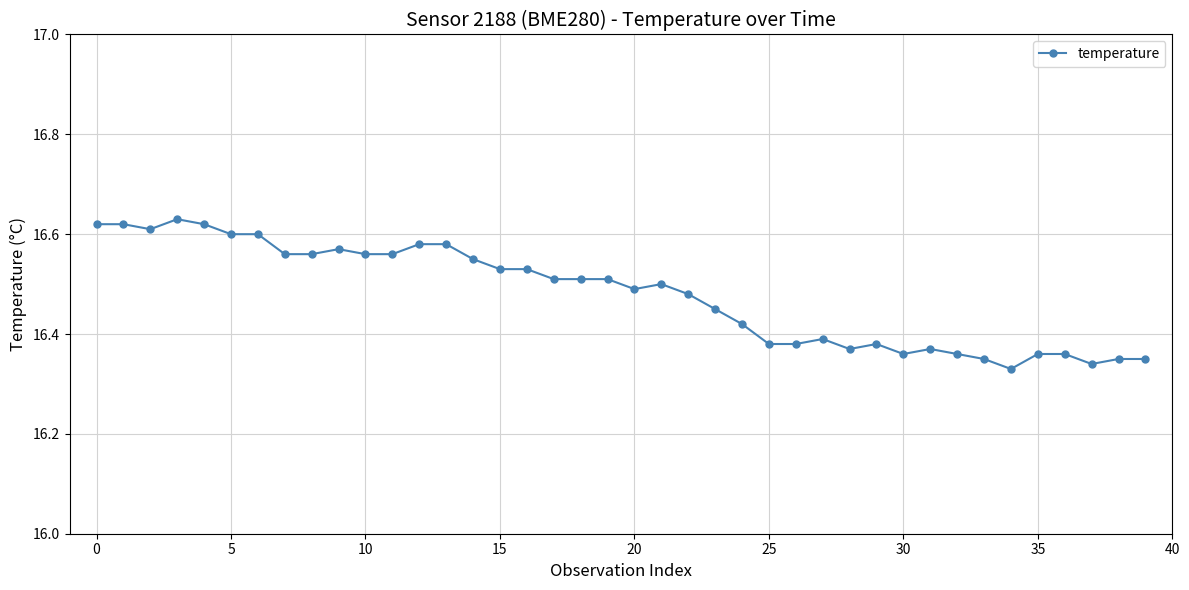

What is the sum of all values?

659.2